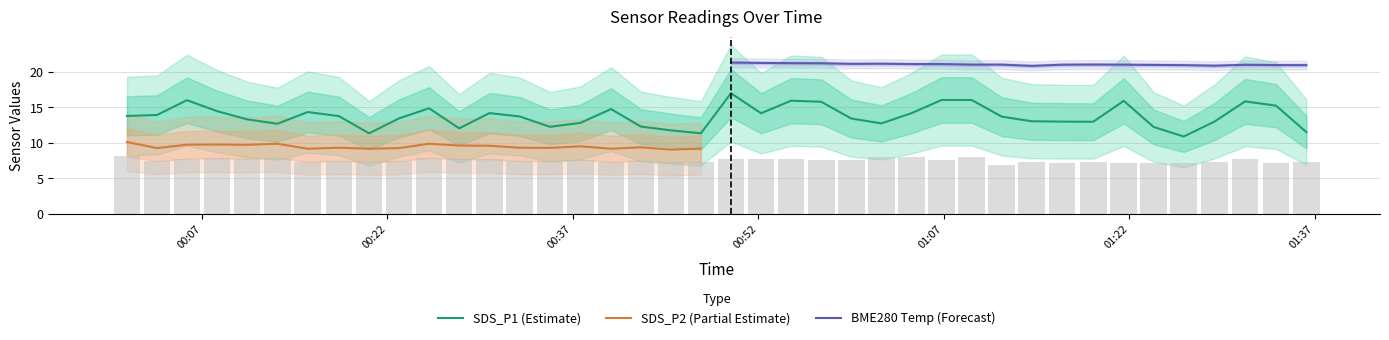

What is the difference between the SDS_P1 values at 2021/07/20 00:00:56 and 2021/07/20 00:52:13?

0.4